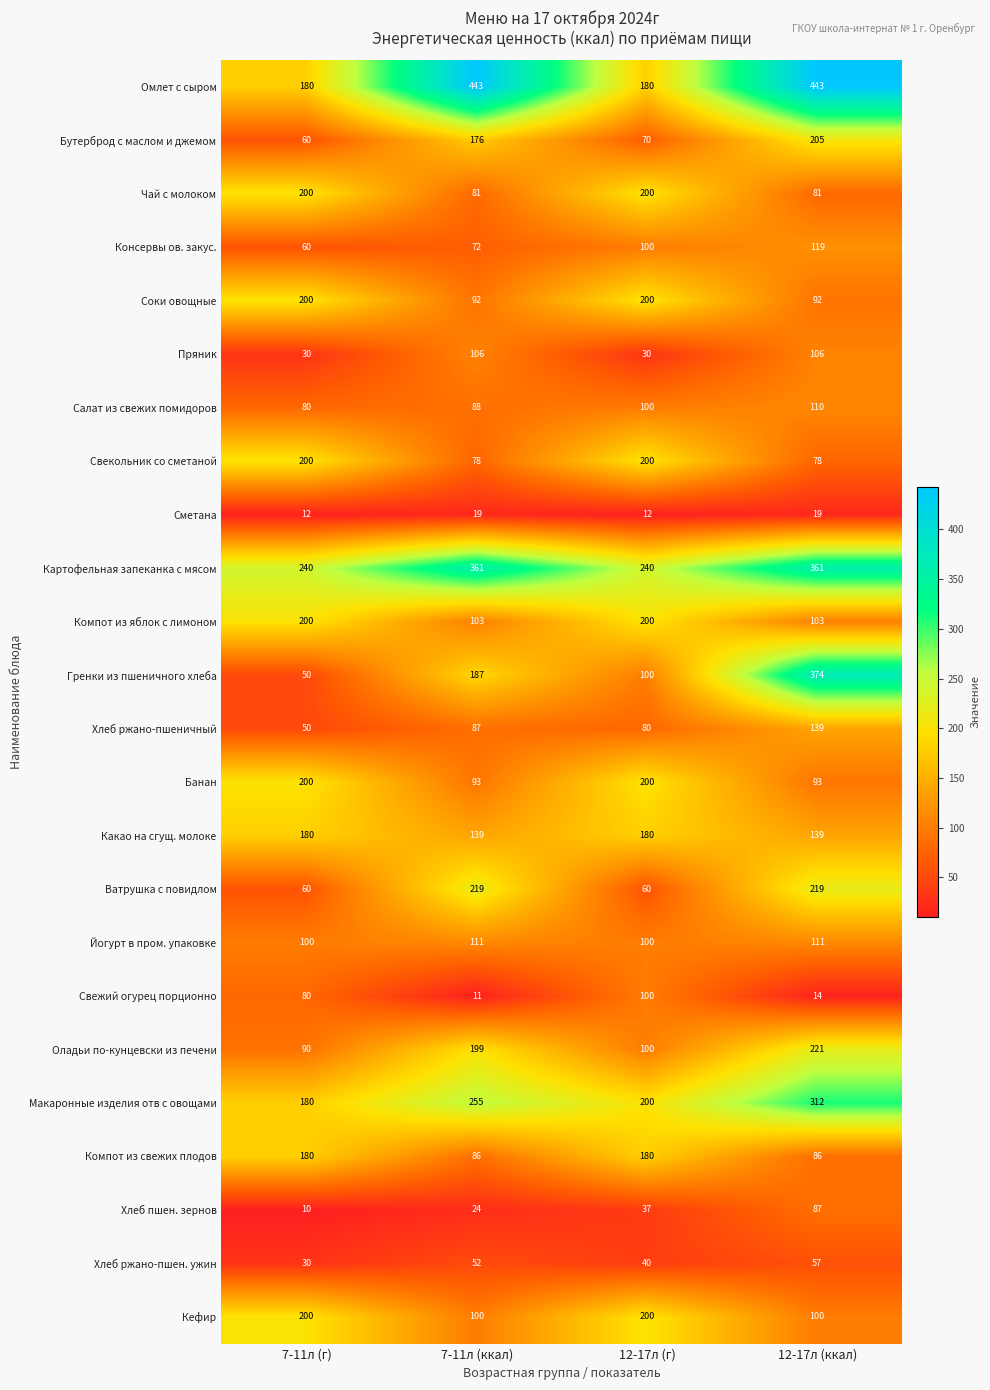

How many data points does each series have?

4